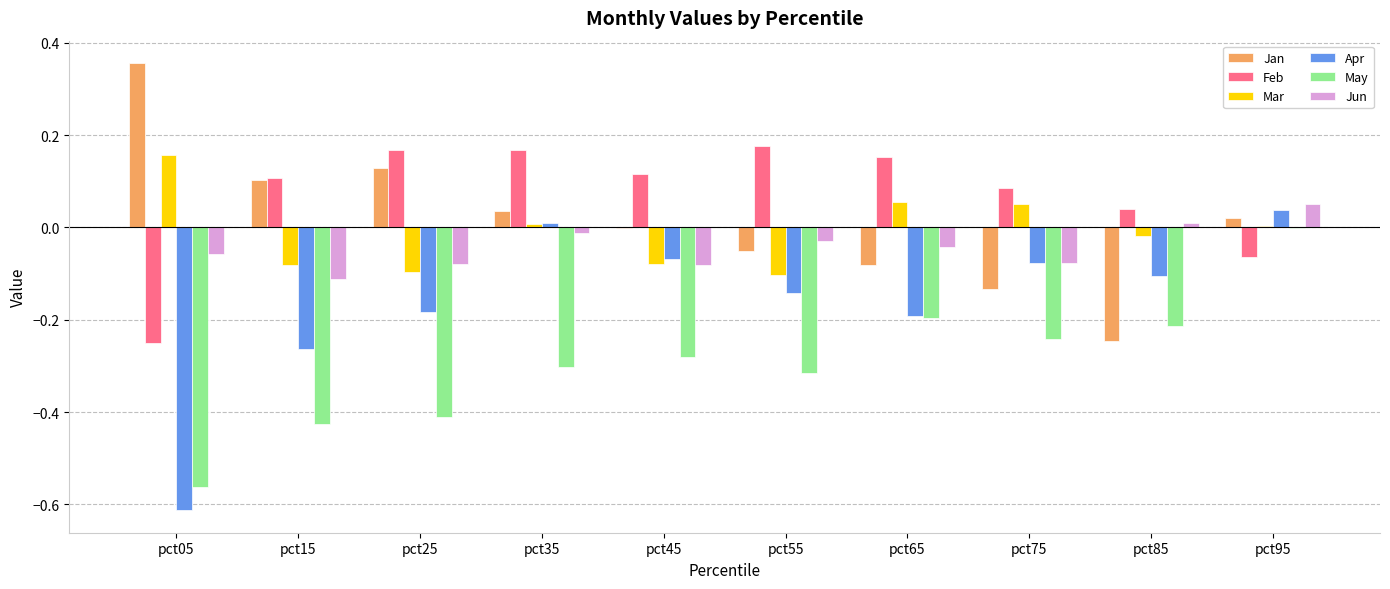

Is the value of Jun at pct95 greater than the value of Jan at pct15?

No